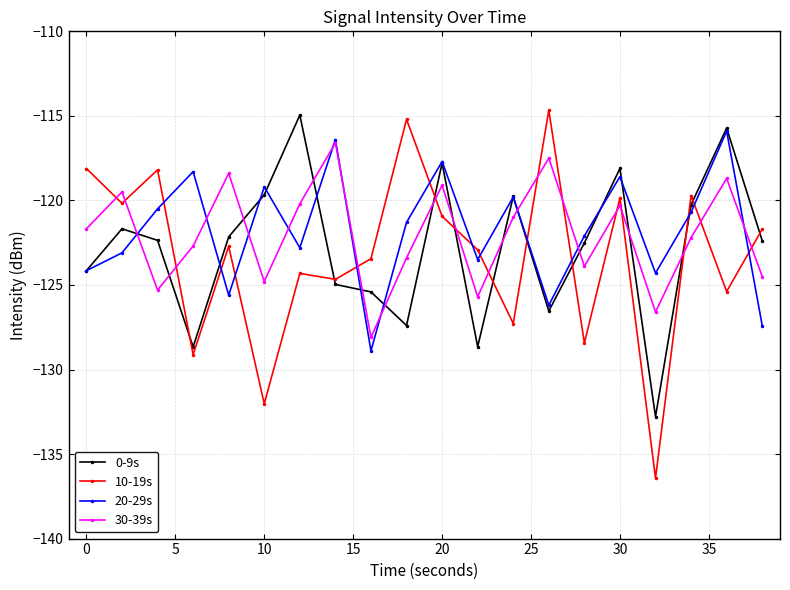

What is the greatest value displayed?

-114.7